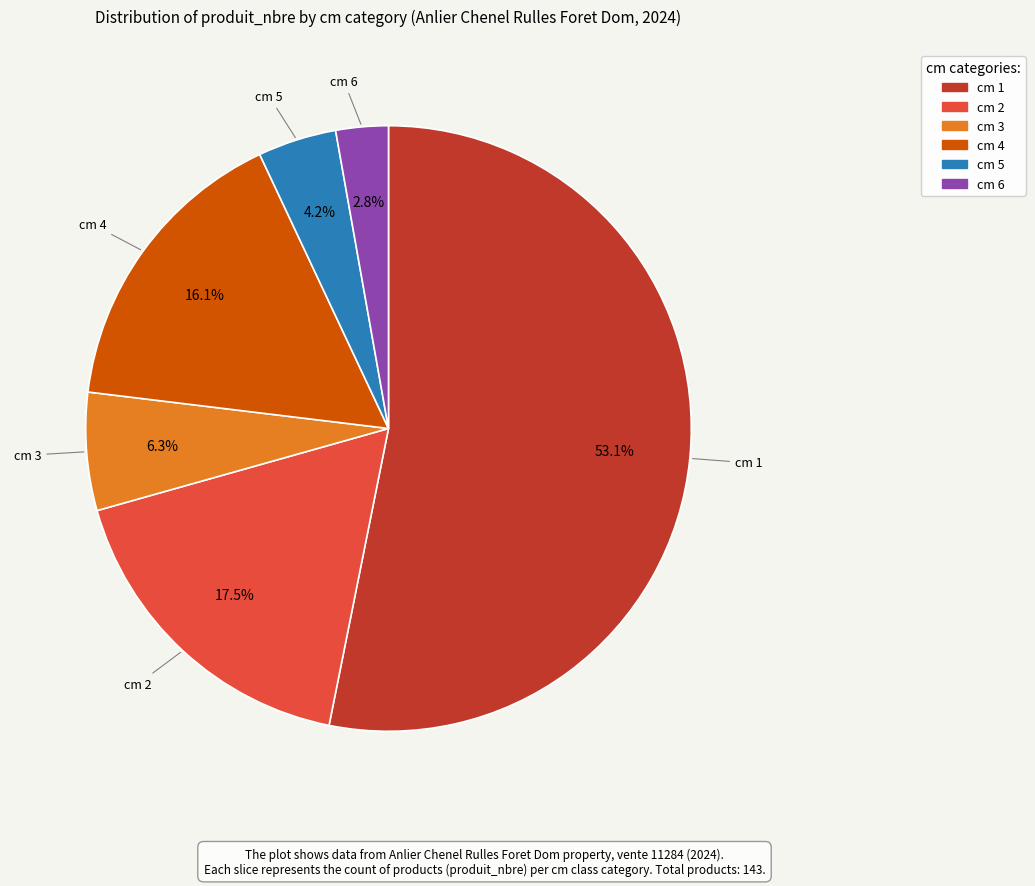

The cm 4 slice represents 16% of the pie. True or false?

True